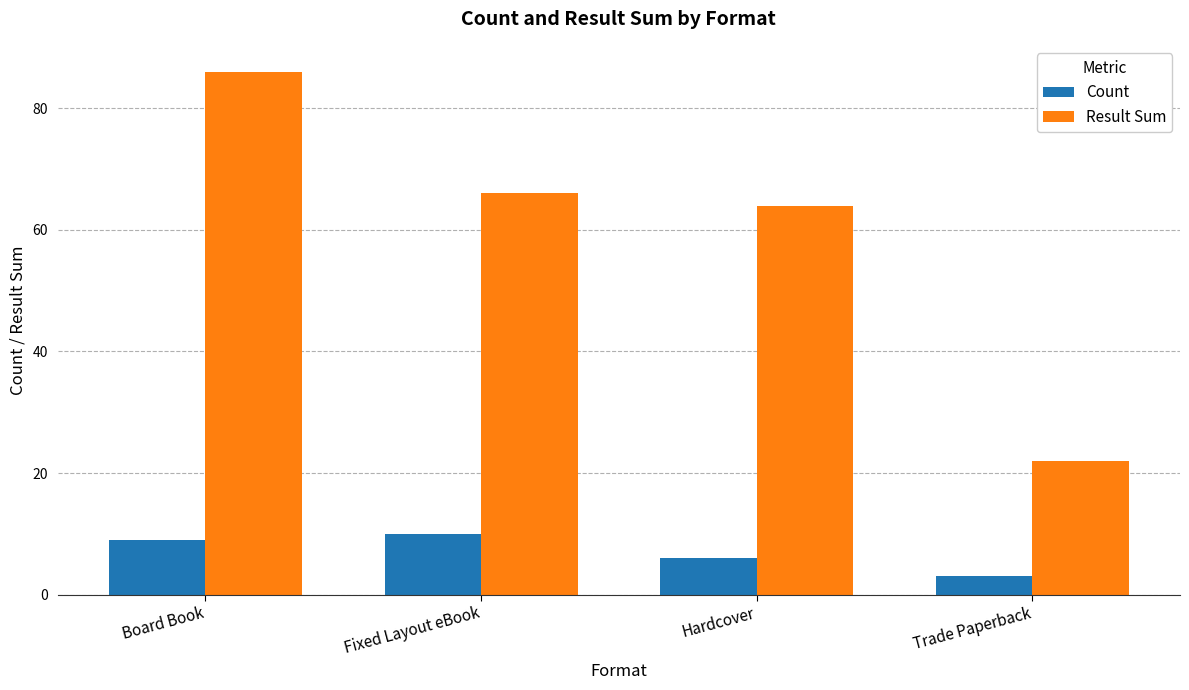

What is the spread (max minus min) of values at Hardcover?

58